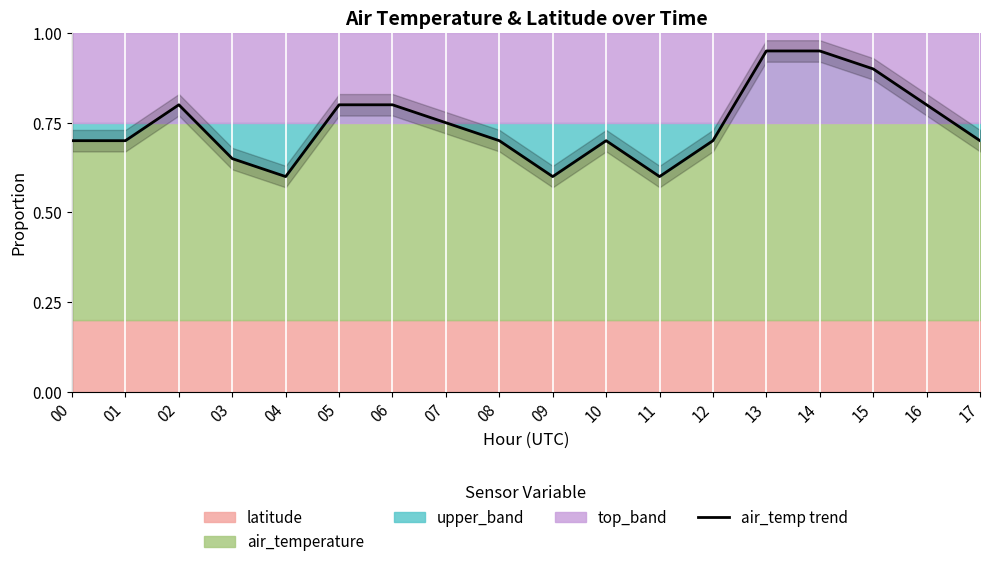

What is the change in value from 09 to 13?

+0.4